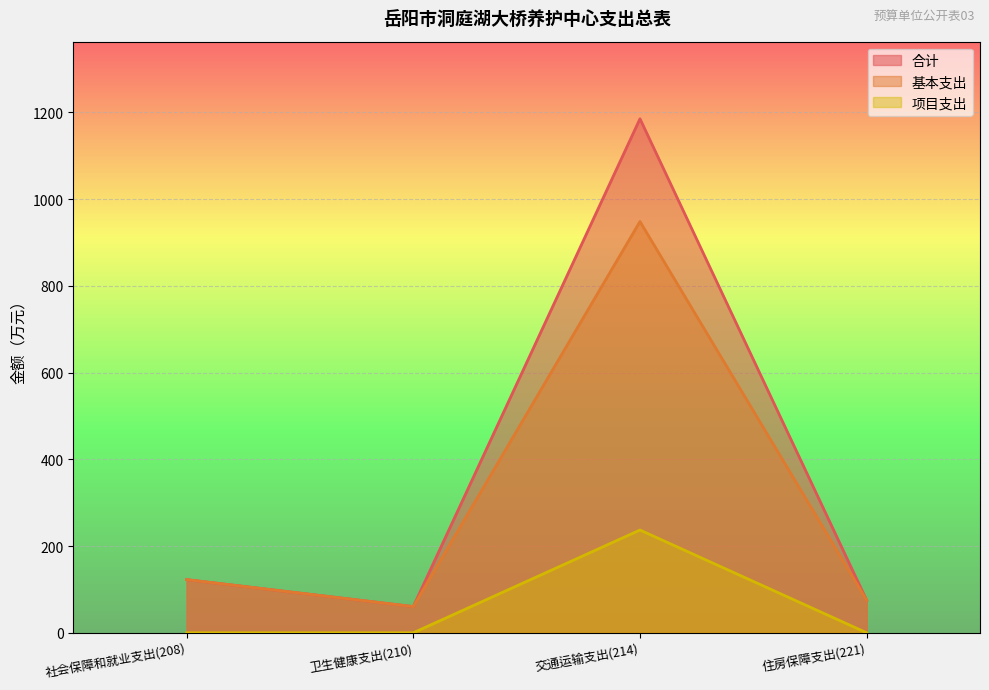

Where is 合计 nearest to the value 622?

社会保障和就业支出(208)